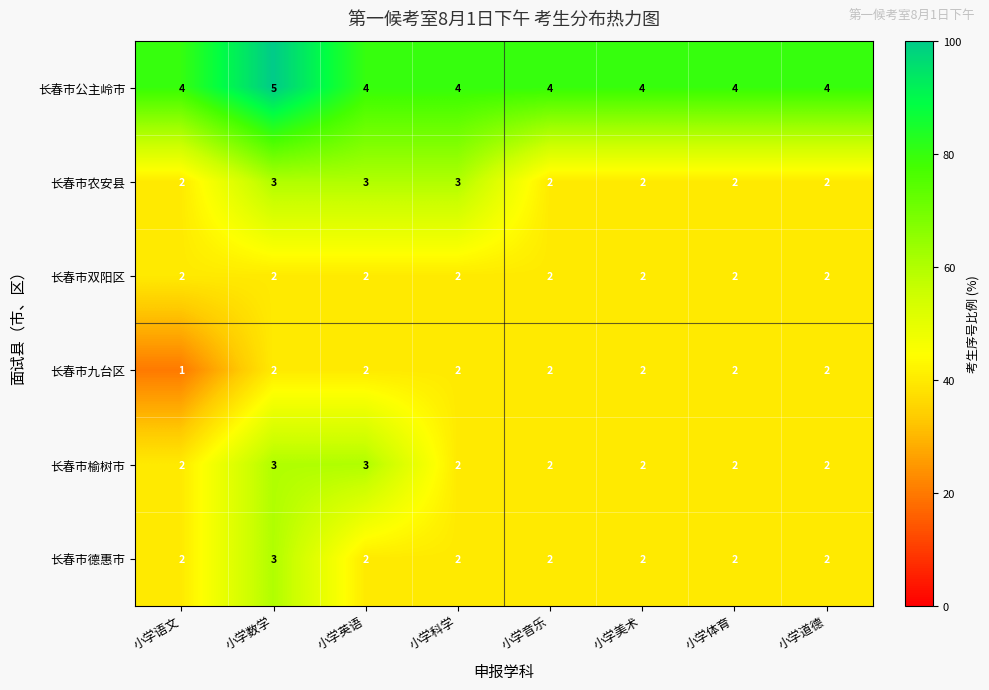

The value of 长春市榆树市 at 小学美术 is 2. True or false?

True